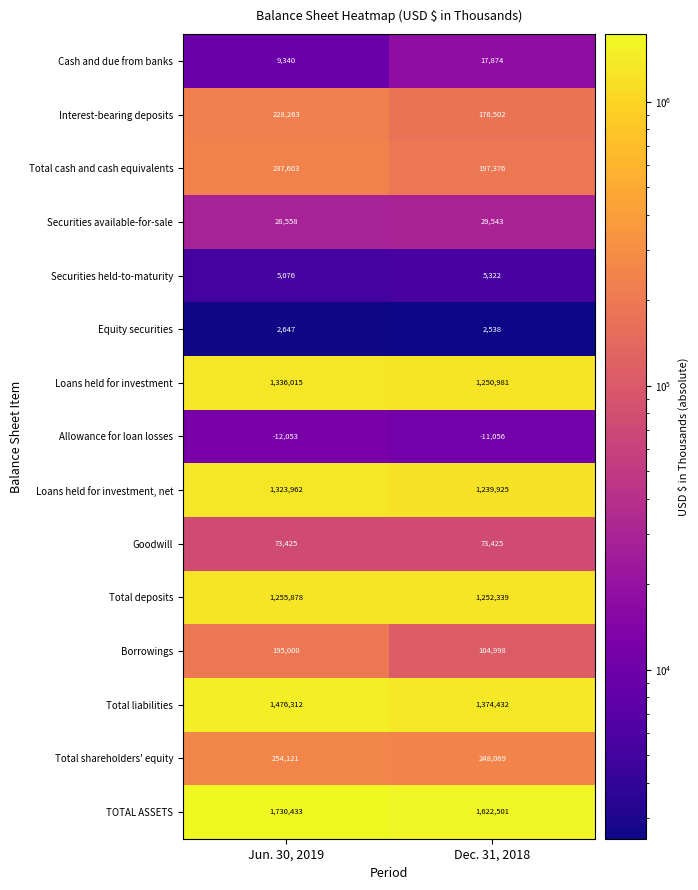

The Securities available-for-sale series shows 49513 at Jun. 30, 2019. True or false?

False